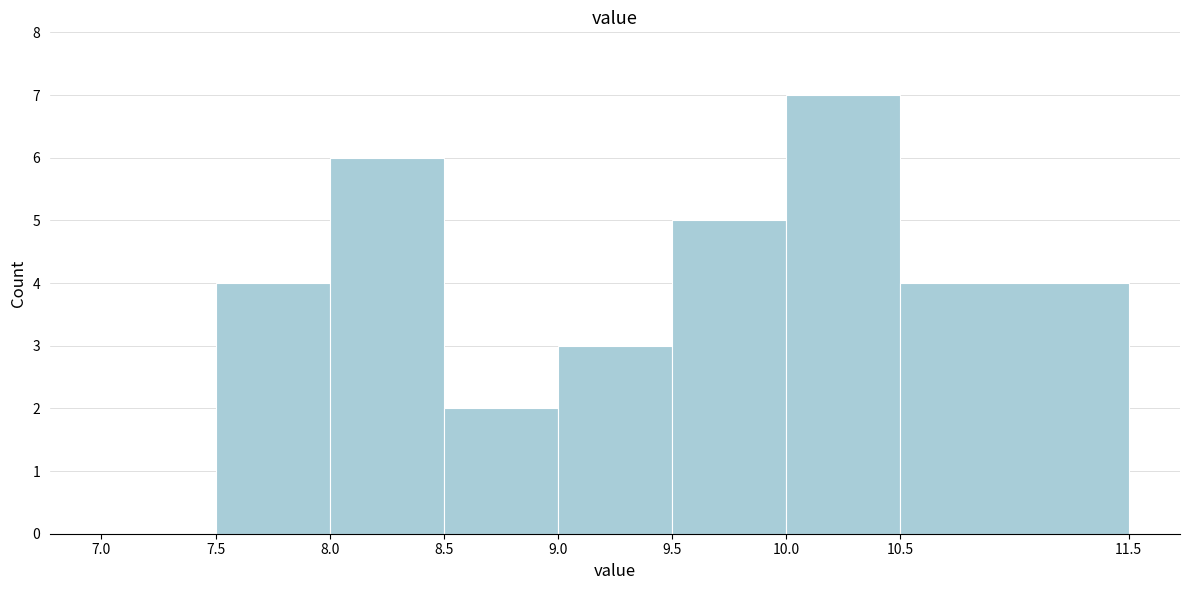

How tall is the bar that spans 8.5 to 9.0 on the x-axis? The values are not printed on the chart, so give them approximately, as read against the axis.

2